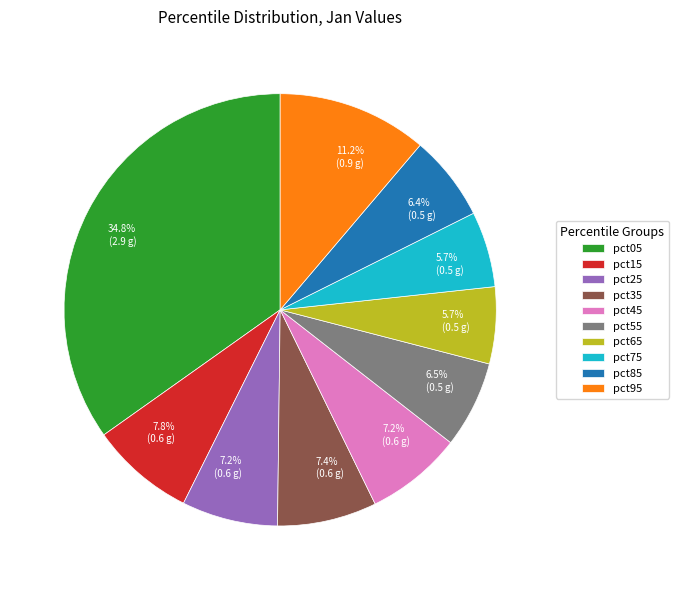

To the nearest percent, what portion does pct15 represent?

8%